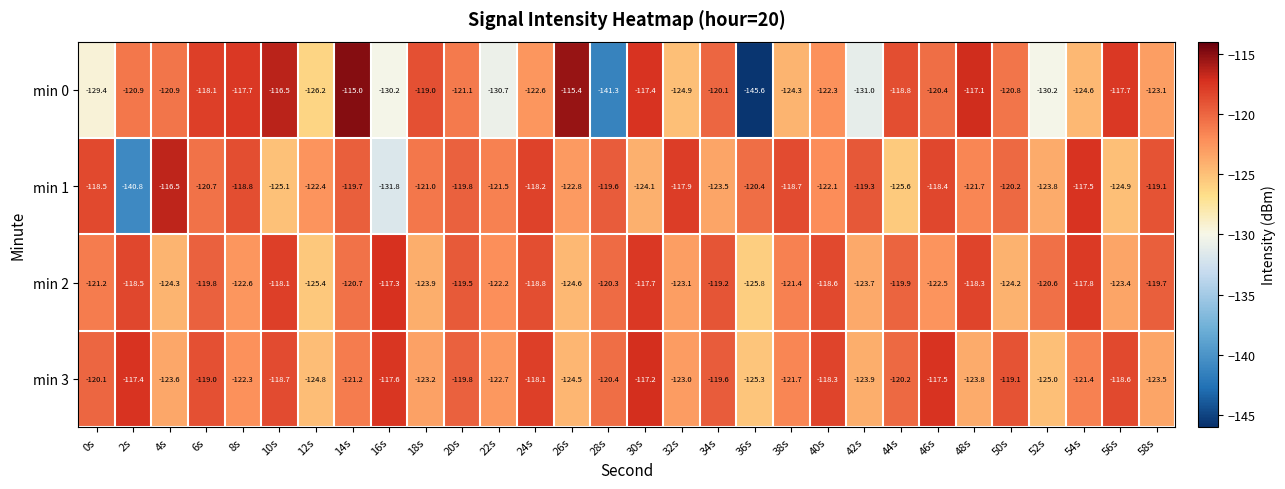

What is the total value across all series at 16s?

-496.9